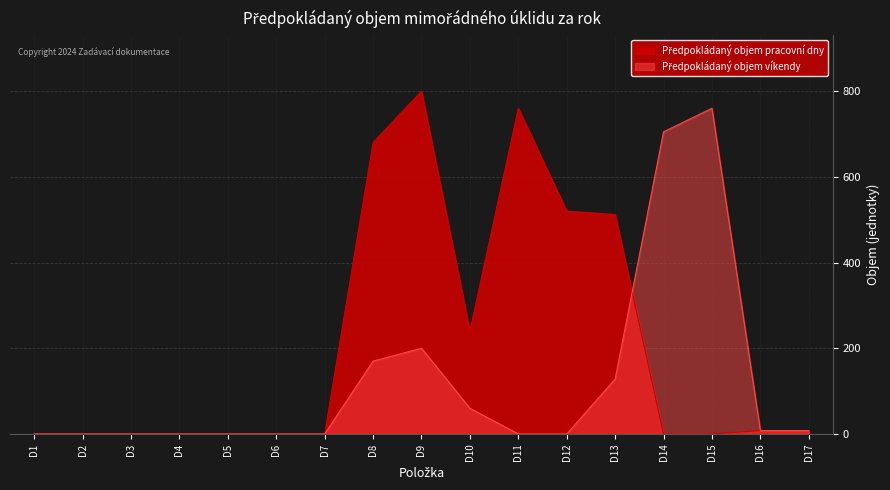

Reading left to right, what are all the values shown in this chart?

Předpokládaný objem pracovní dny: D1=0	D2=0	D3=0	D4=0	D5=0	D6=0	D7=0	D8=680	D9=800	D10=240	D11=760	D12=520	D13=512	D14=0	D15=0	D16=8	D17=8
Předpokládaný objem víkendy: D1=0	D2=0	D3=0	D4=0	D5=0	D6=0	D7=0	D8=170	D9=200	D10=60	D11=0	D12=0	D13=128	D14=705	D15=760	D16=8	D17=8